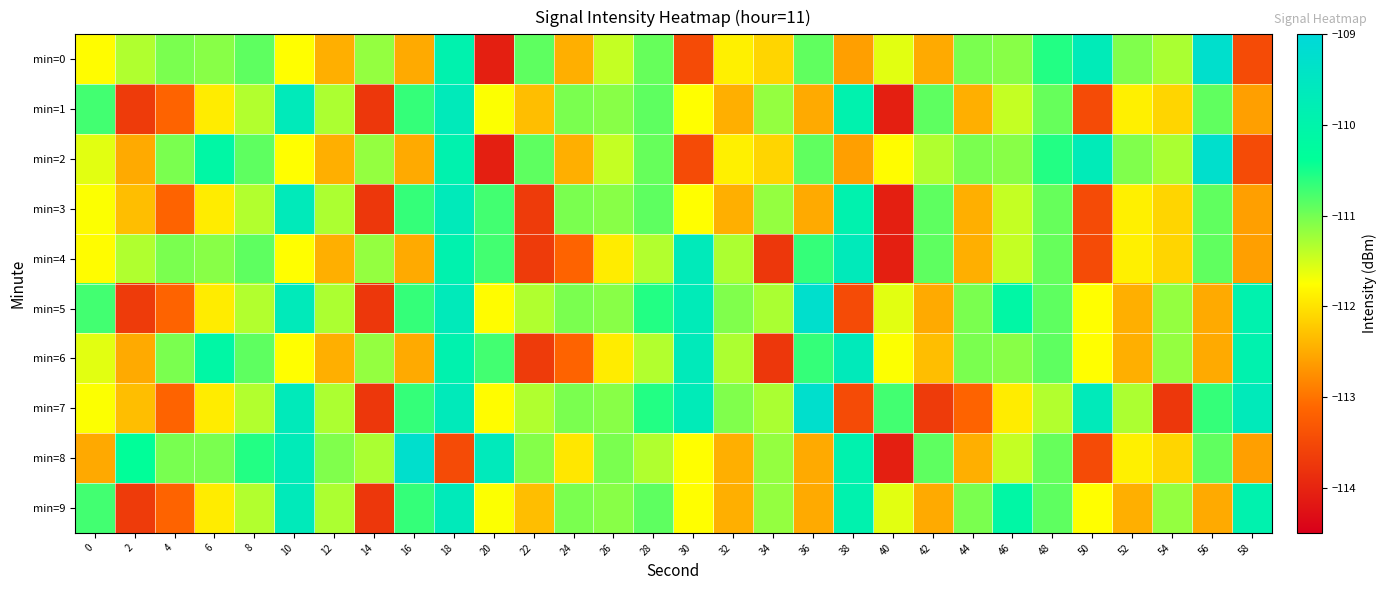

At how many categories does at least one series exceed -113?

30